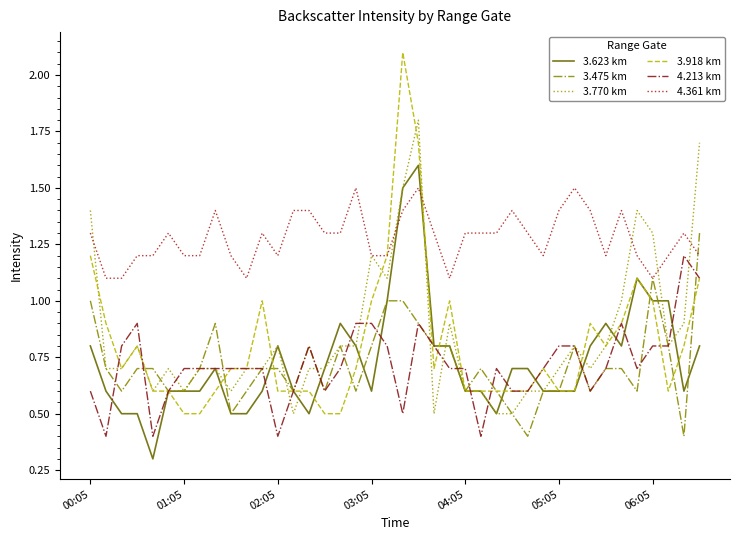

What are all the series names shown in the legend?

3.623 km, 3.475 km, 3.770 km, 3.918 km, 4.213 km, 4.361 km